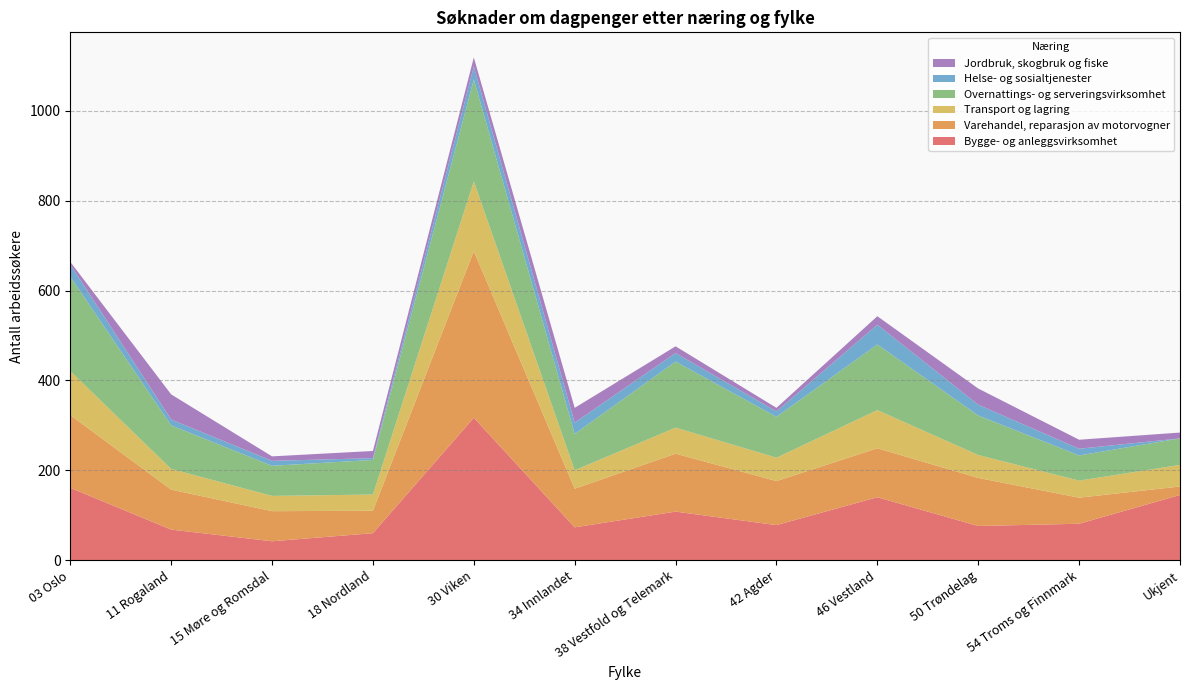

Reading left to right, list all the values displayed in this chart.

Bygge- og anleggsvirksomhet: 03 Oslo=161	11 Rogaland=68	15 Møre og Romsdal=42	18 Nordland=60	30 Viken=317	34 Innlandet=73	38 Vestfold og Telemark=108	42 Agder=78	46 Vestland=140	50 Trøndelag=76	54 Troms og Finnmark=81	Ukjent=145
Varehandel, reparasjon av motorvogner: 03 Oslo=162	11 Rogaland=89	15 Møre og Romsdal=67	18 Nordland=50	30 Viken=371	34 Innlandet=86	38 Vestfold og Telemark=129	42 Agder=98	46 Vestland=109	50 Trøndelag=107	54 Troms og Finnmark=58	Ukjent=19
Transport og lagring: 03 Oslo=98	11 Rogaland=46	15 Møre og Romsdal=34	18 Nordland=36	30 Viken=155	34 Innlandet=41	38 Vestfold og Telemark=58	42 Agder=52	46 Vestland=85	50 Trøndelag=51	54 Troms og Finnmark=38	Ukjent=48
Overnattings- og serveringsvirksomhet: 03 Oslo=210	11 Rogaland=97	15 Møre og Romsdal=67	18 Nordland=77	30 Viken=227	34 Innlandet=81	38 Vestfold og Telemark=147	42 Agder=91	46 Vestland=146	50 Trøndelag=88	54 Troms og Finnmark=56	Ukjent=59
Helse- og sosialtjenester: 03 Oslo=27	11 Rogaland=13	15 Møre og Romsdal=11	18 Nordland=4	30 Viken=29	34 Innlandet=25	38 Vestfold og Telemark=19	42 Agder=12	46 Vestland=44	50 Trøndelag=24	54 Troms og Finnmark=15	Ukjent=0
Jordbruk, skogbruk og fiske: 03 Oslo=6	11 Rogaland=56	15 Møre og Romsdal=10	18 Nordland=16	30 Viken=20	34 Innlandet=33	38 Vestfold og Telemark=15	42 Agder=8	46 Vestland=19	50 Trøndelag=36	54 Troms og Finnmark=20	Ukjent=13